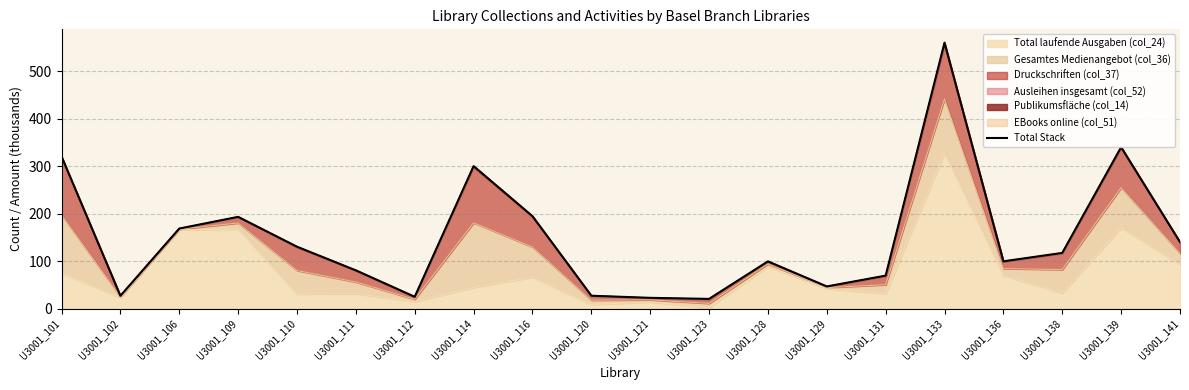

Does the chart have visible grid lines?

Yes